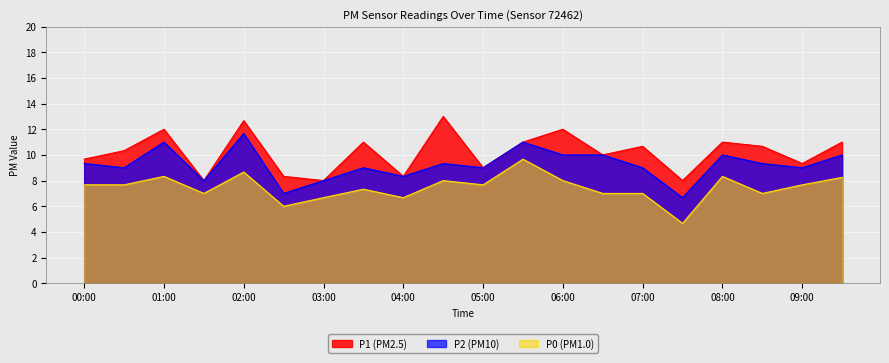

At which category is the sum across all series the highest?

02:00